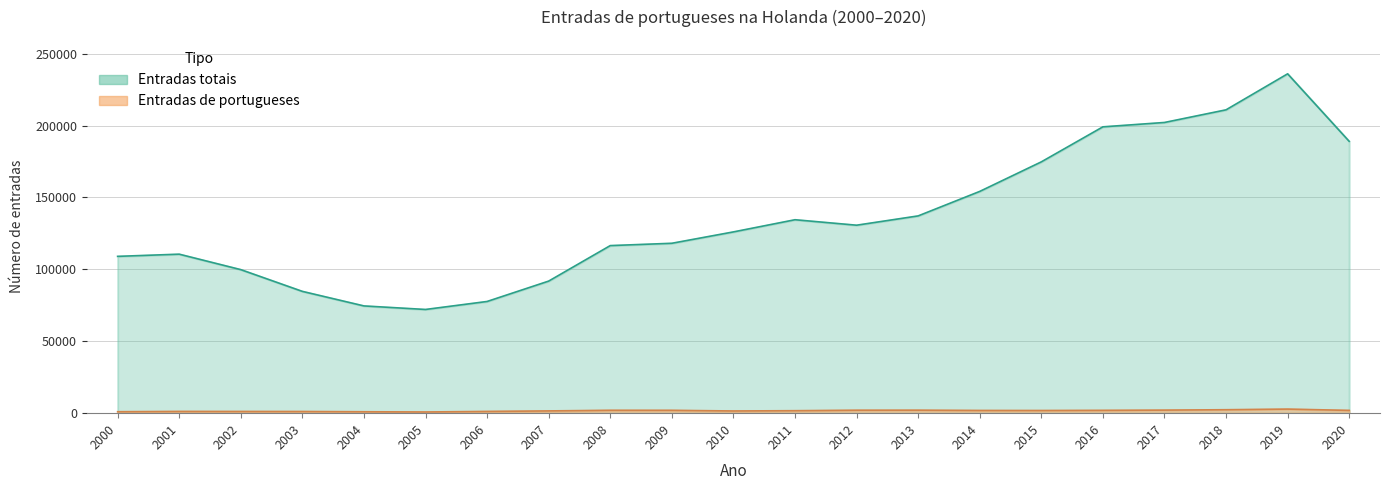

Which has a higher value, 2007 or 2008?

2008